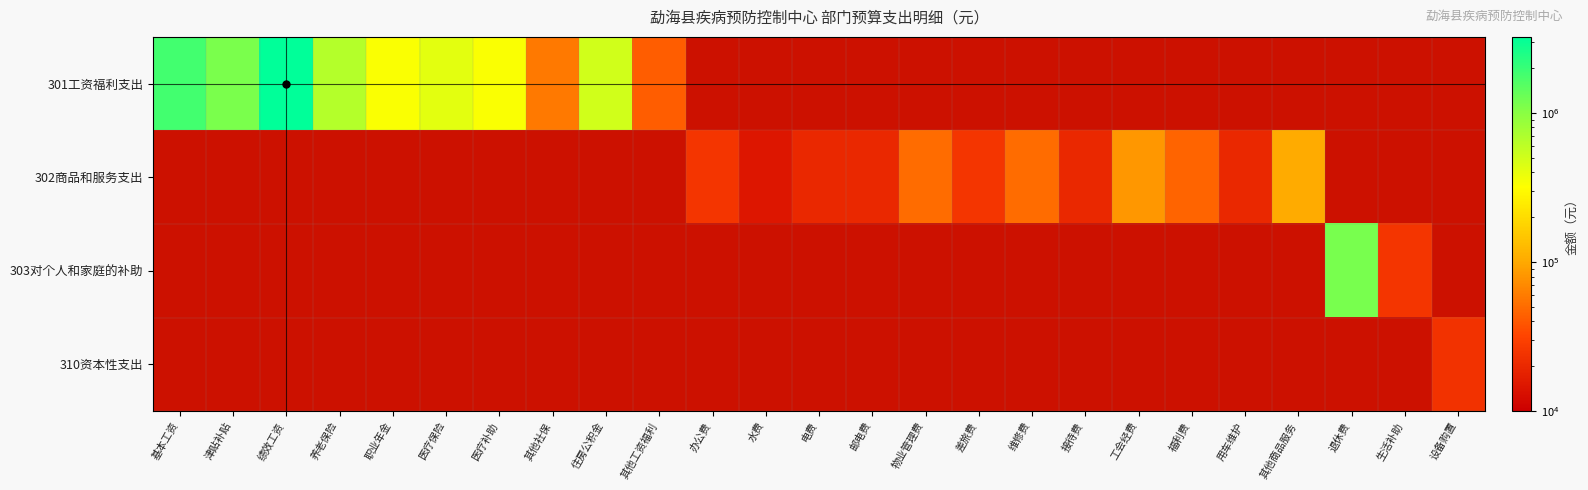

Which series changed the most between 退休费 and 生活补助?

303对个人和家庭的补助